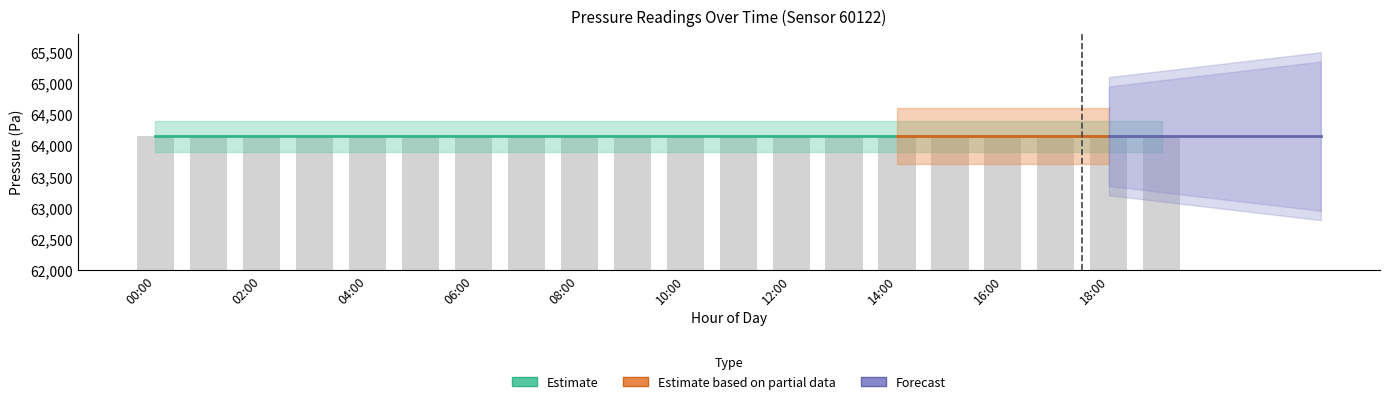

What position from the right is 03:00?

17